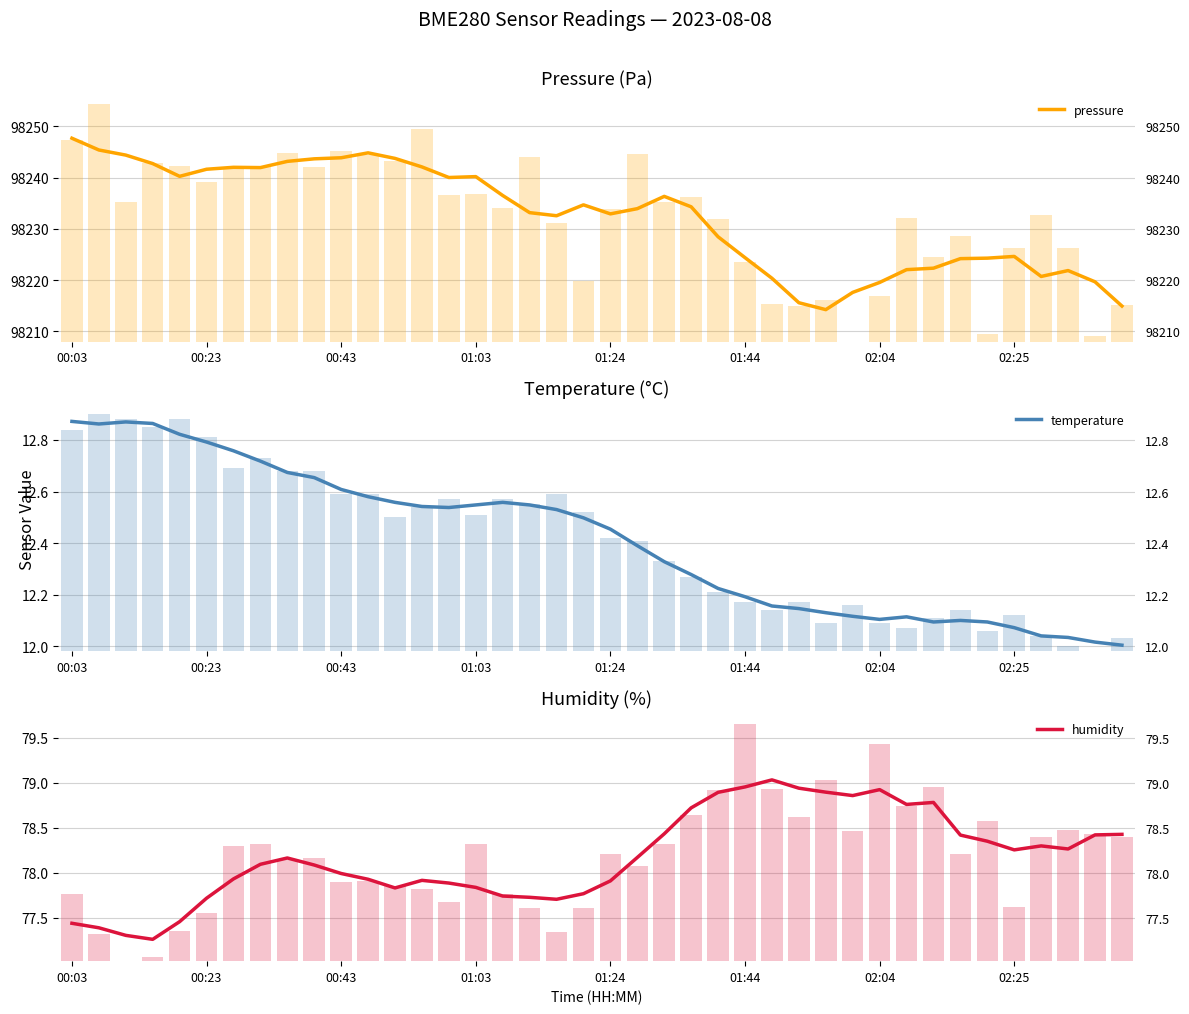

True or false: humidity has a value of 105.1 at 8.

False